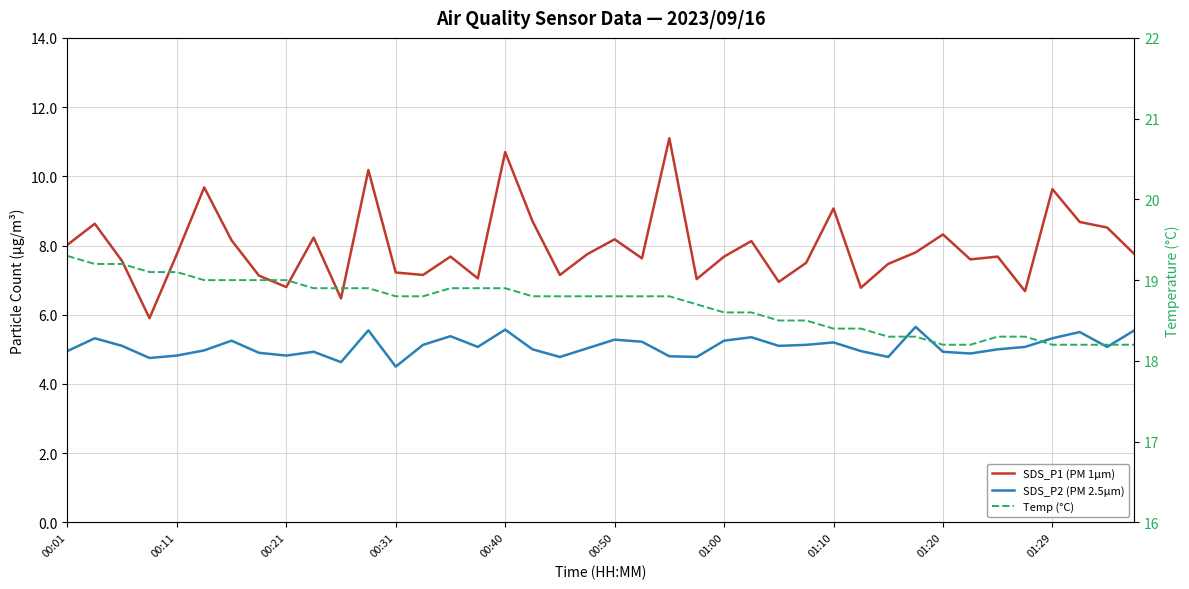

In SDS_P2 (PM 2.5µm), how many points are higher than both neighbors (excluding endpoints)?

11